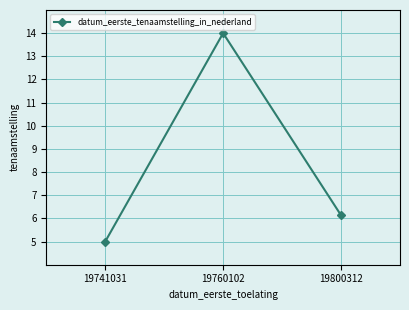

At which label does the data first exceed 6?

19760102